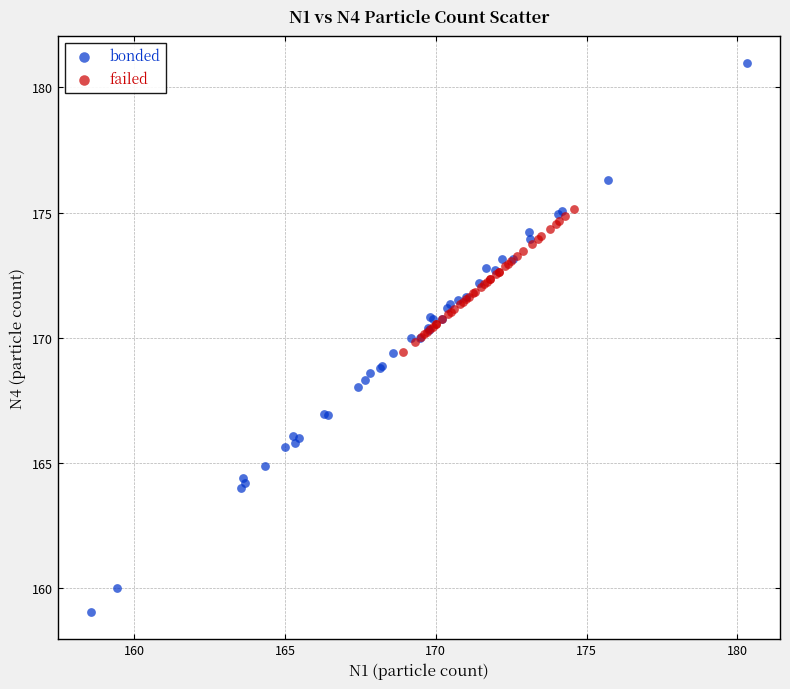

Which series contains the lowest Y value?

bonded